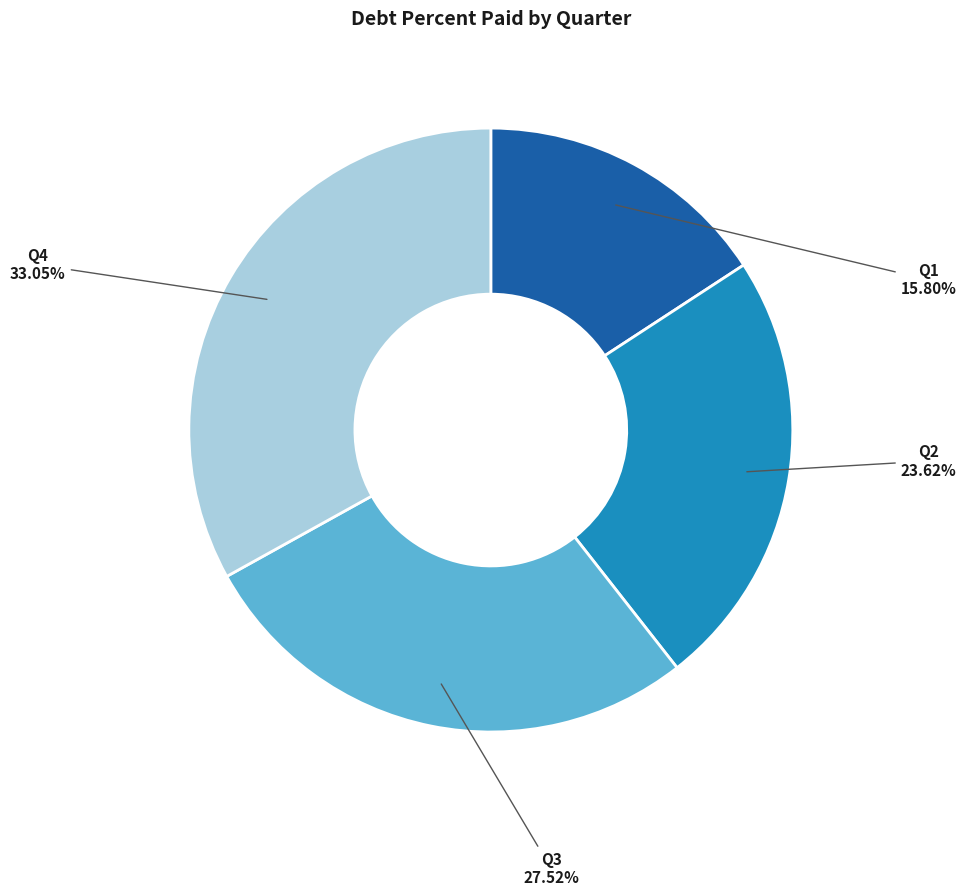

Does Q1 account for over 50% of the chart?

No